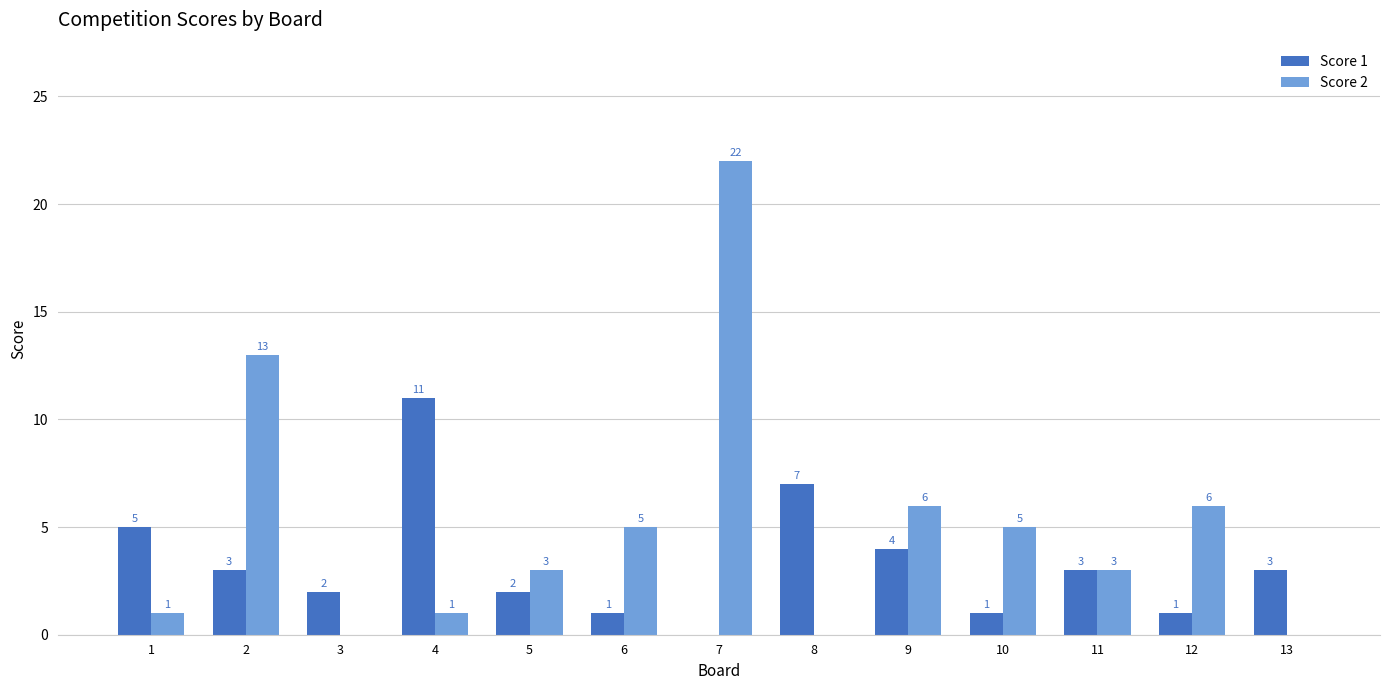

Between 3 and 7, which series saw the biggest shift?

Score 2